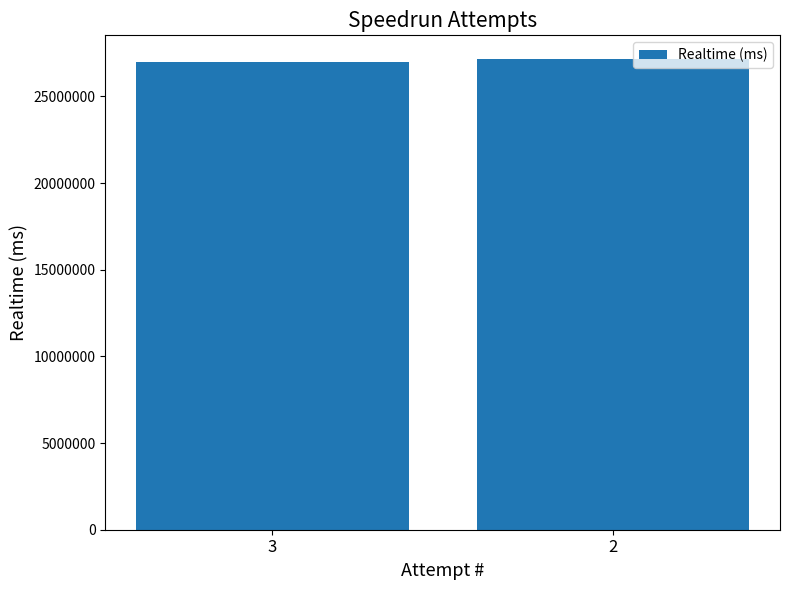

What is the change in value from 3 to 2?

+179844